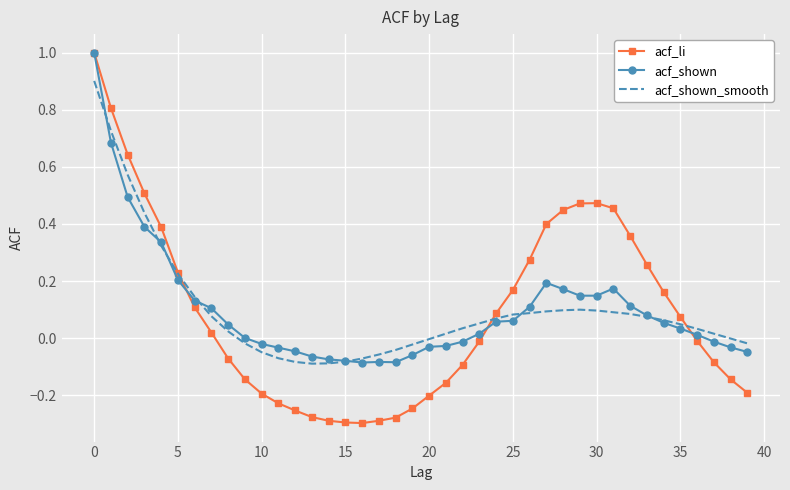

What is the highest value of the acf_li series?

1.0